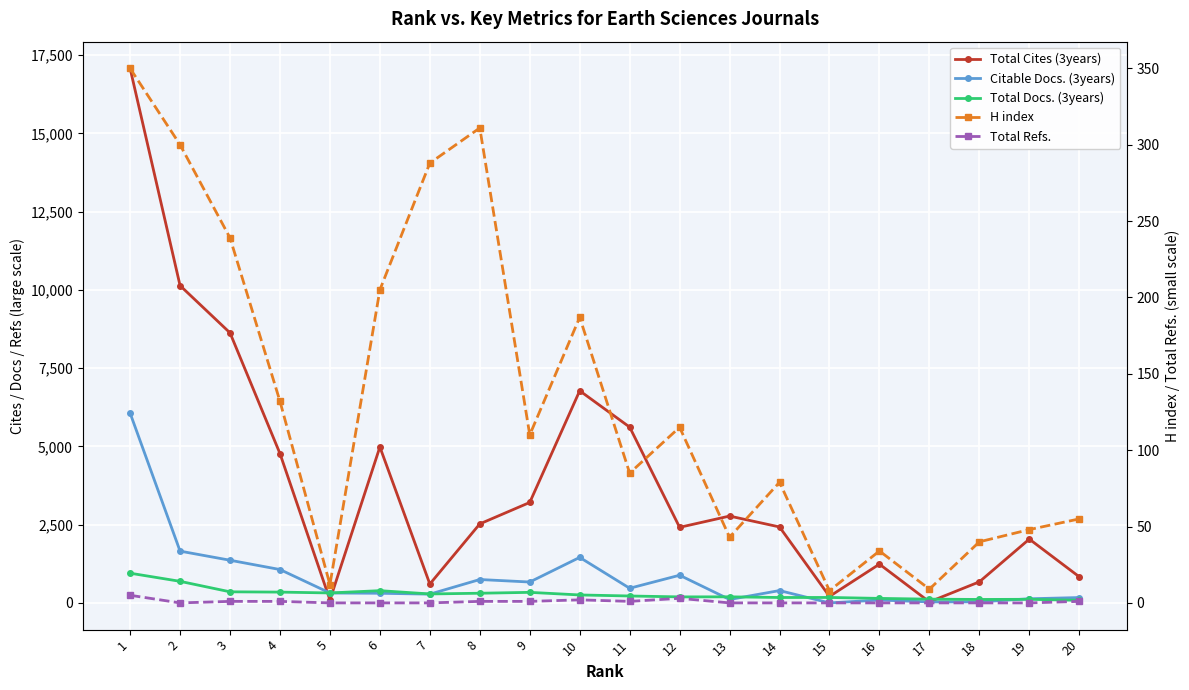

Where is the first local minimum for H index?

5